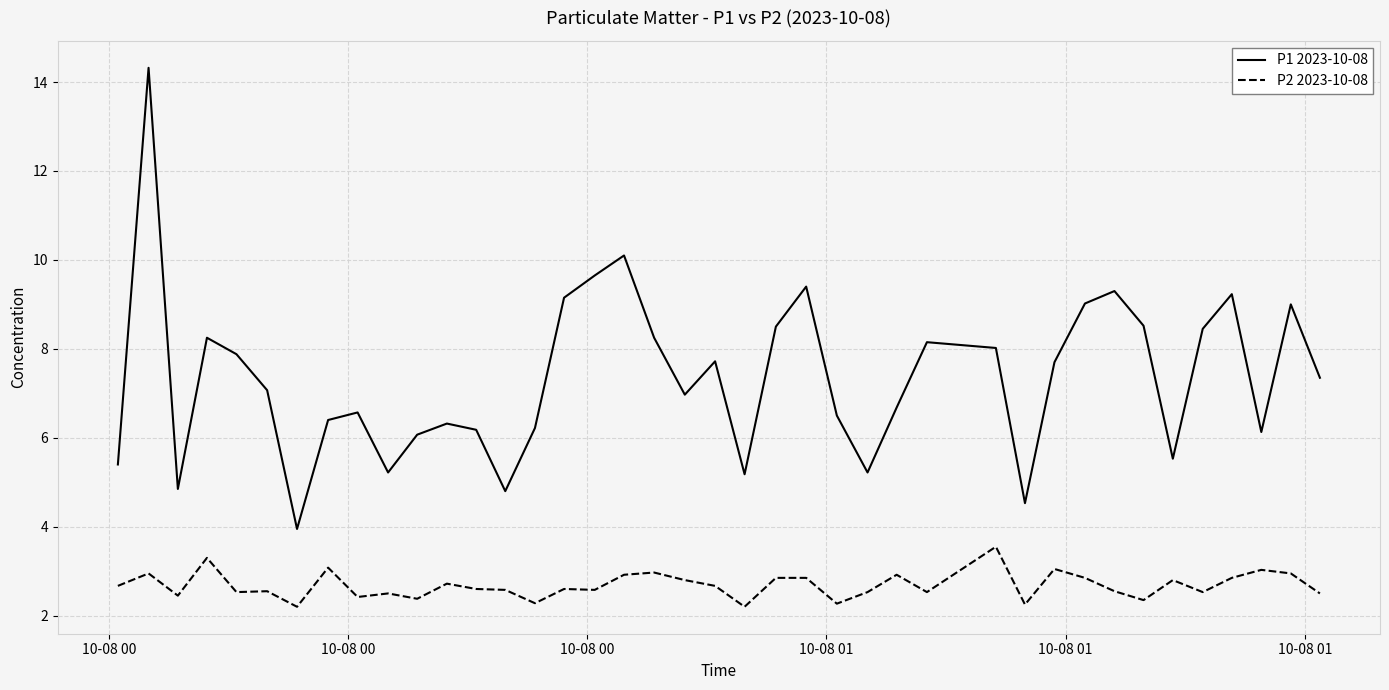

Count the number of data series in this chart.

2